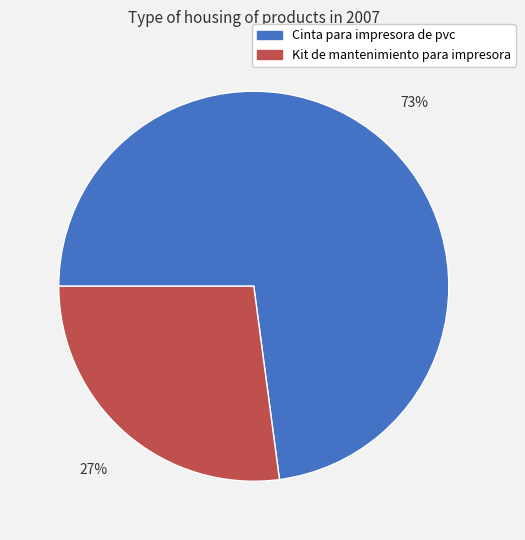

To the nearest percent, what portion does Cinta para impresora de pvc represent?

73%